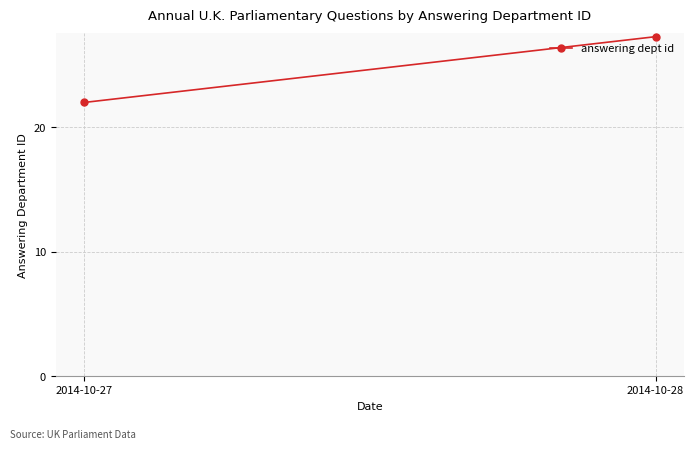

What is the value of the 2nd point from the left?

27.3